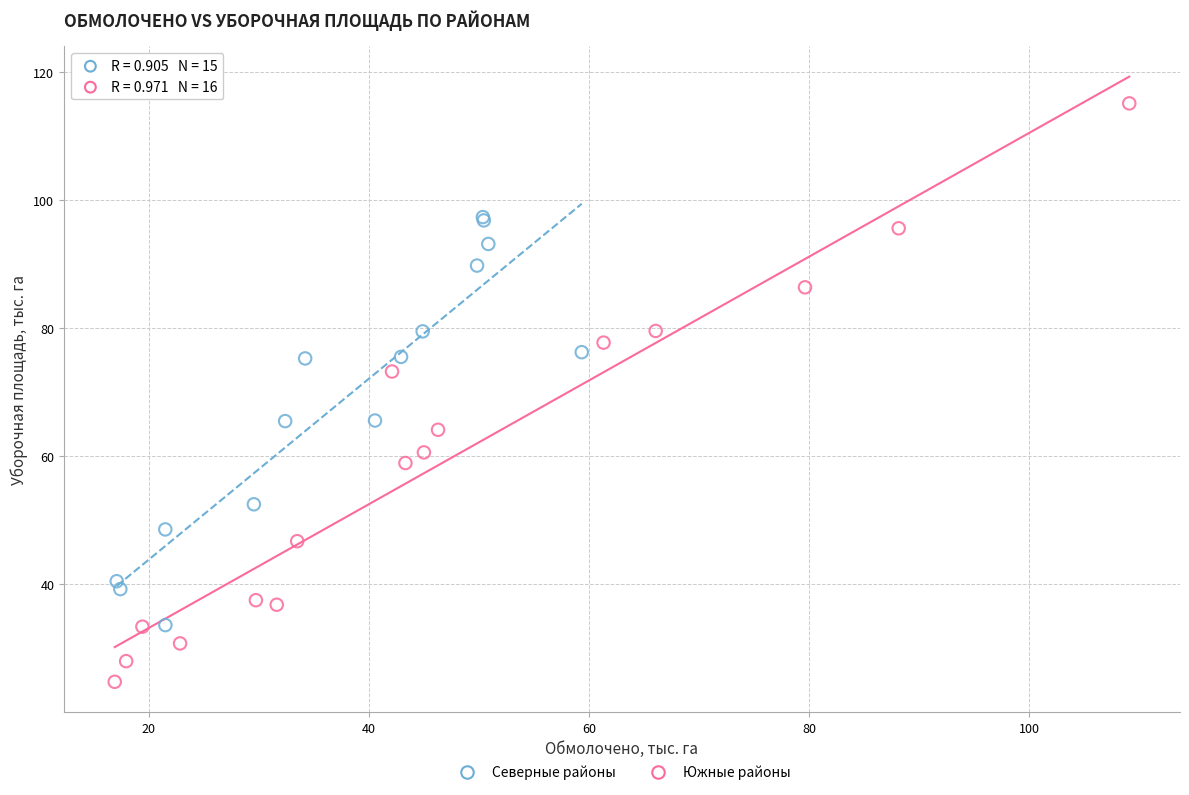

Which series contains the lowest Y value?

Южные районы